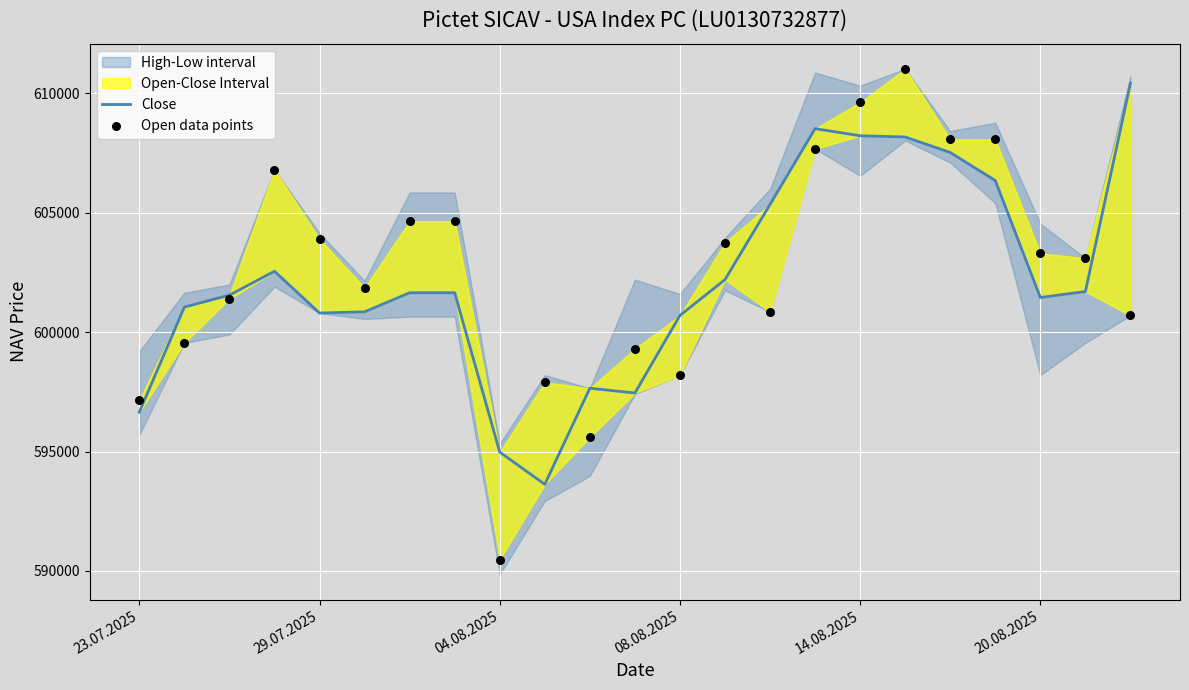

Which series contains the lowest Y value?

Open data points